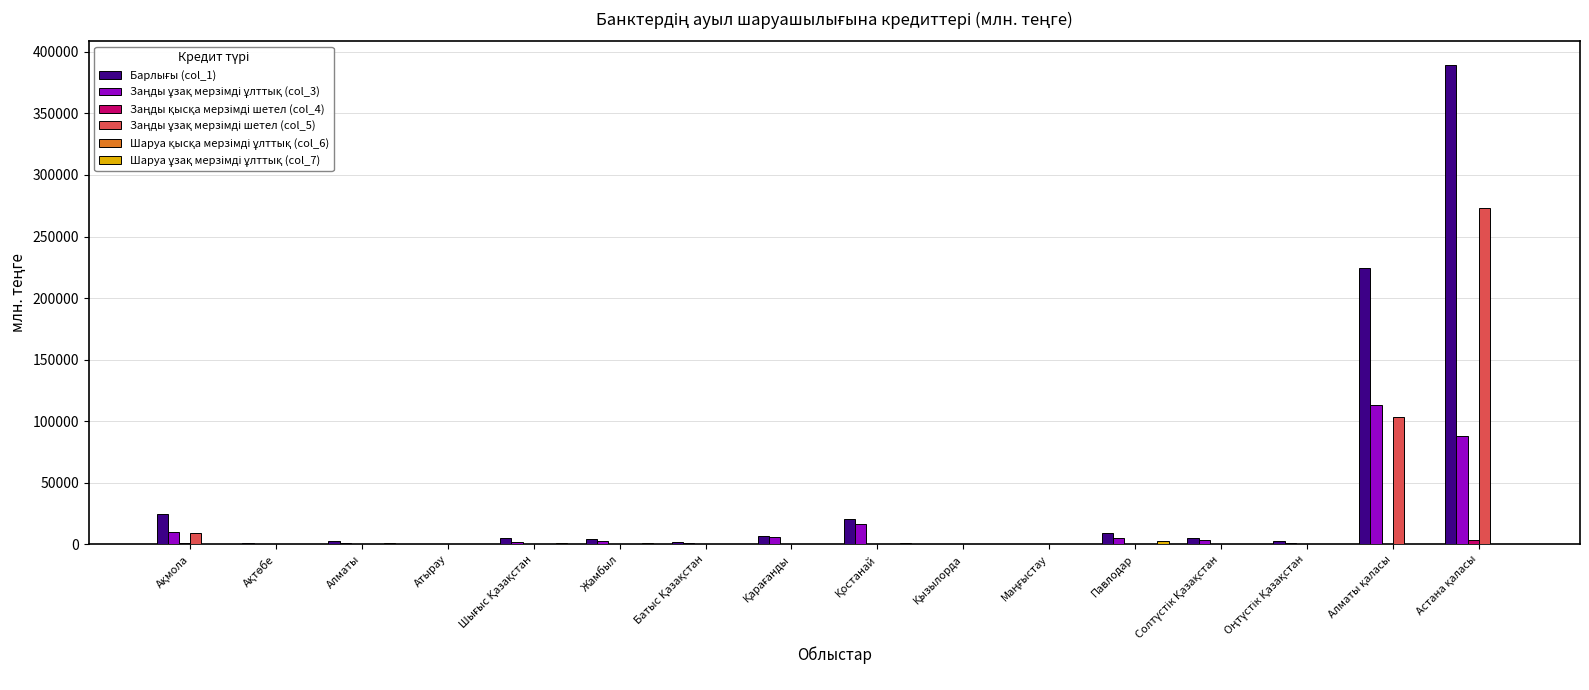

What is the greatest value displayed?

388977.1